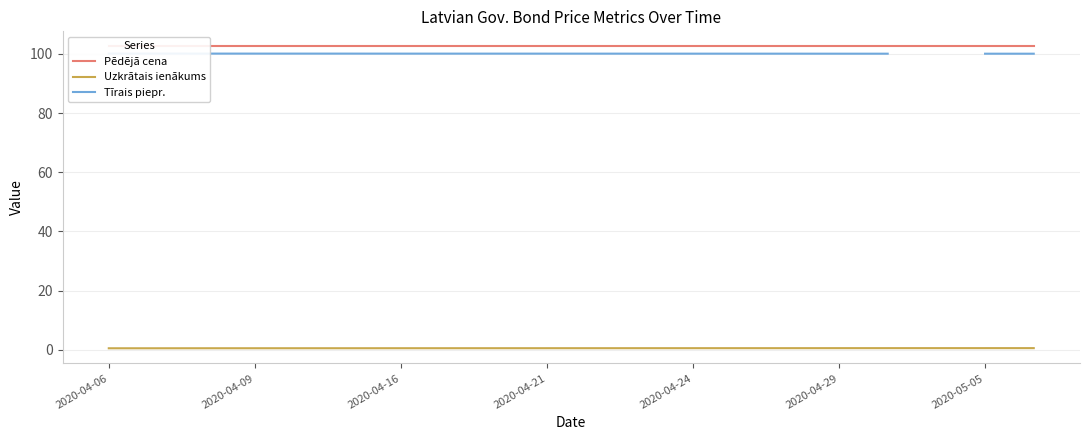

The Uzkrātais ienākums series shows 0.5 at 2020-04-06. True or false?

True